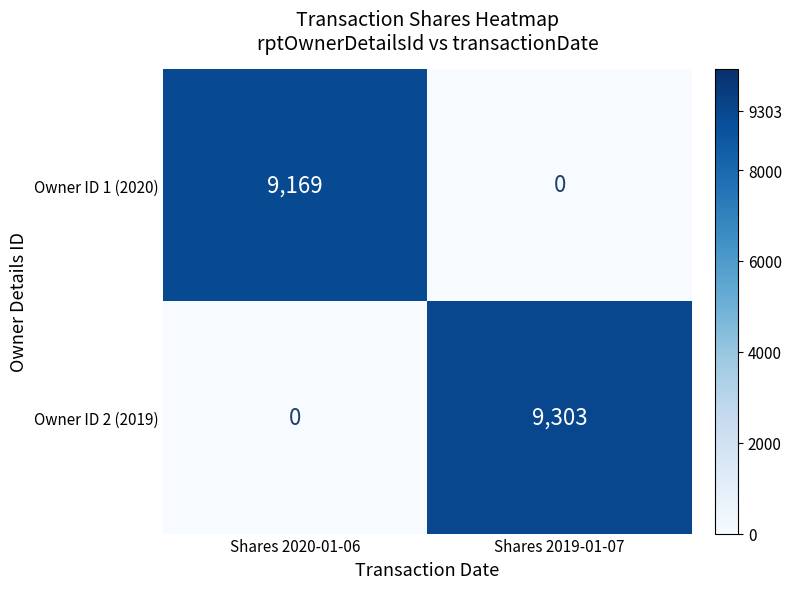

Between Shares 2020-01-06 and Shares 2019-01-07, which series saw the biggest shift?

Owner ID 2 (2019)